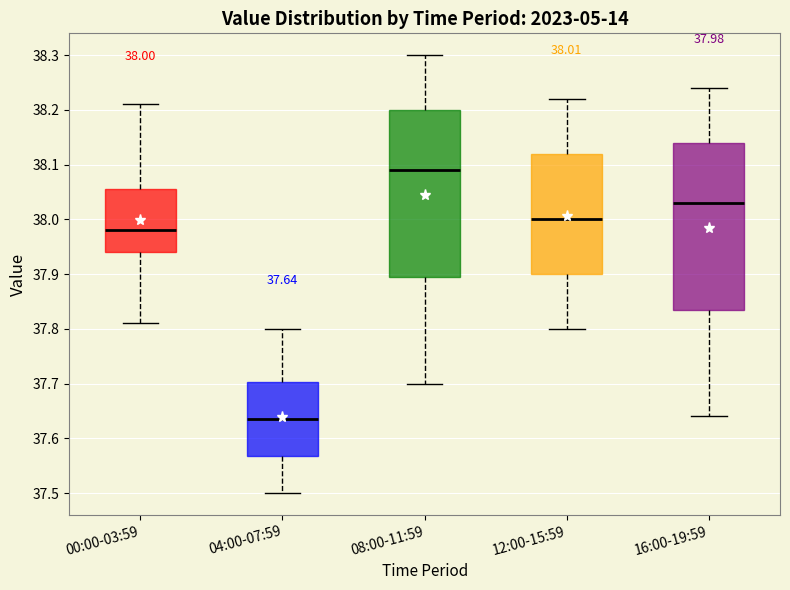

Which box has the highest median line?

08:00-11:59